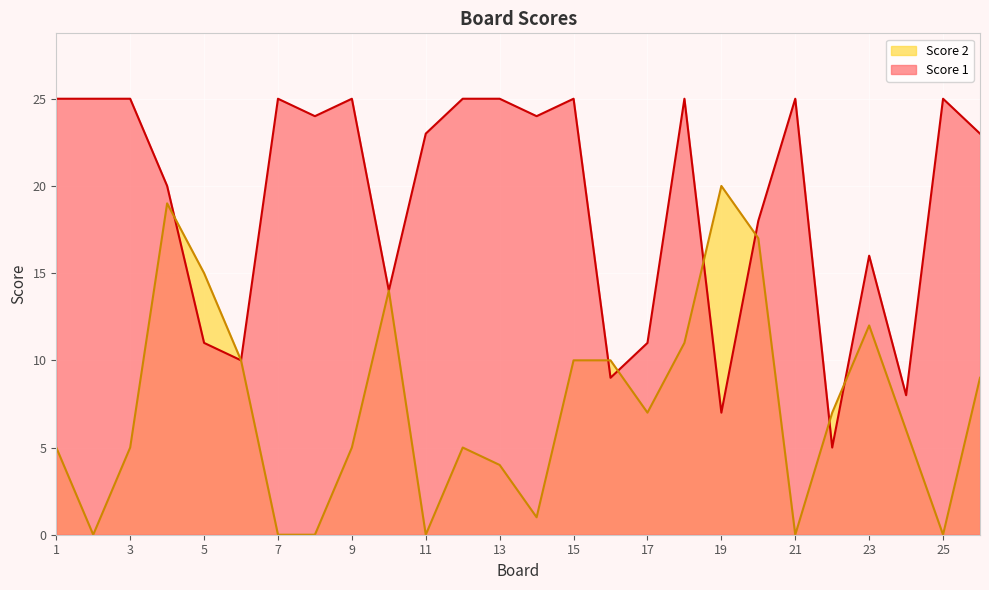

How many interior local peaks does the Score 2 series have?

5